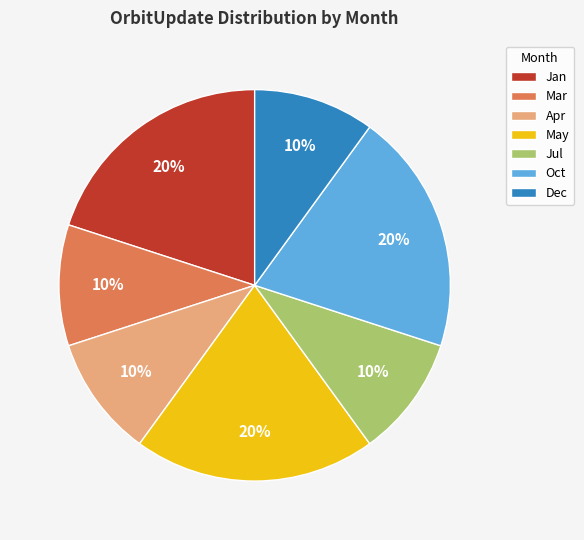

What is the ratio of the value at Mar to the value at Dec?

1.0